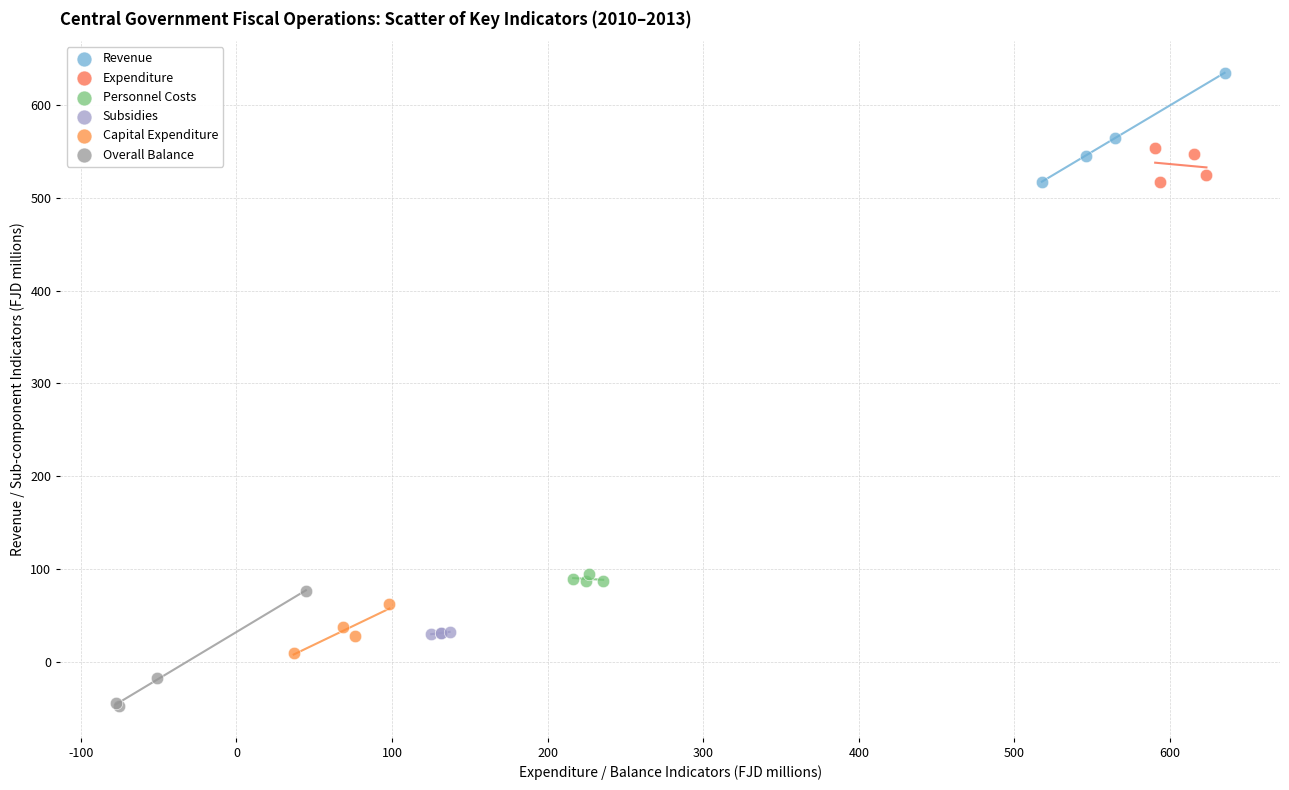

Which series has the largest Y range (max minus min)?

Overall Balance